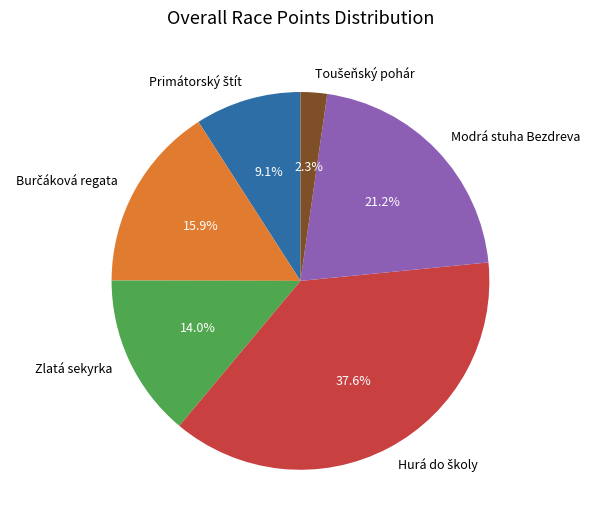

Does any single category account for the majority?

No